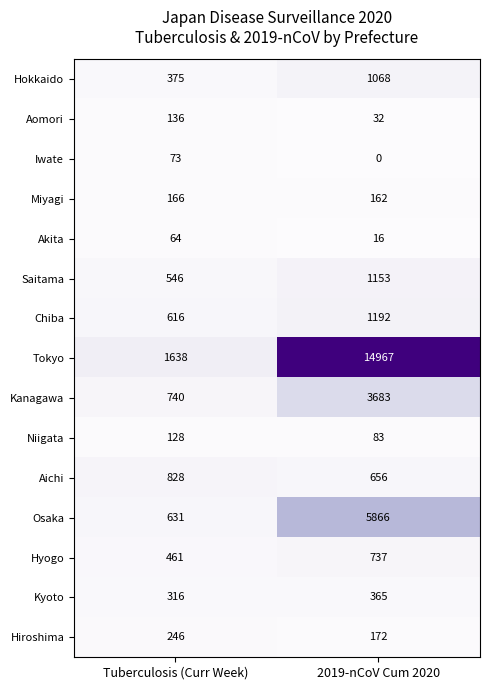

Which series has the largest total across all categories?

Tokyo